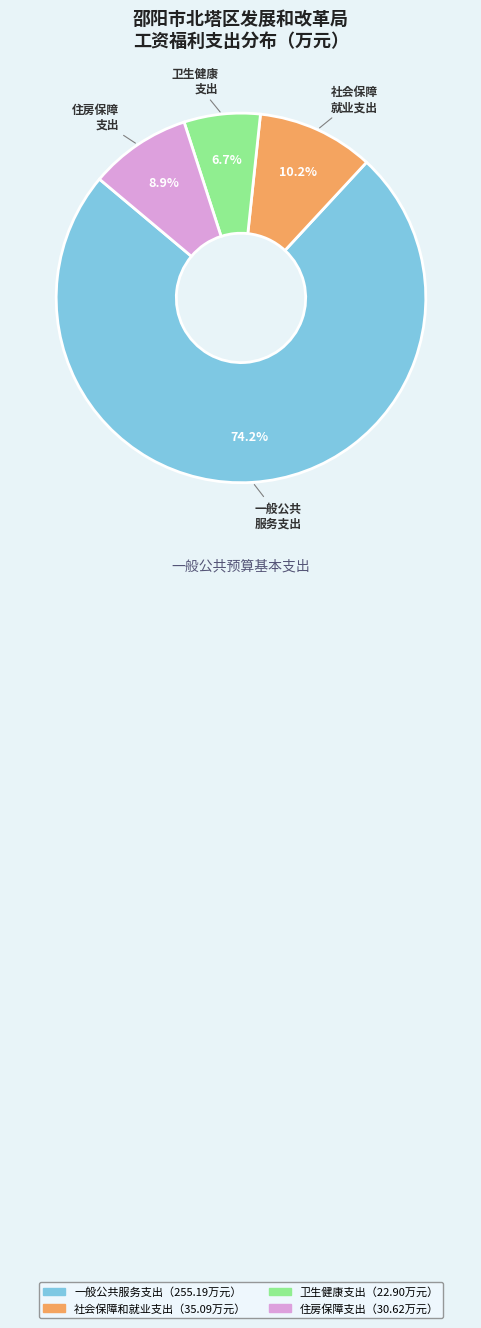

Is there any slice that represents more than half of the pie?

Yes